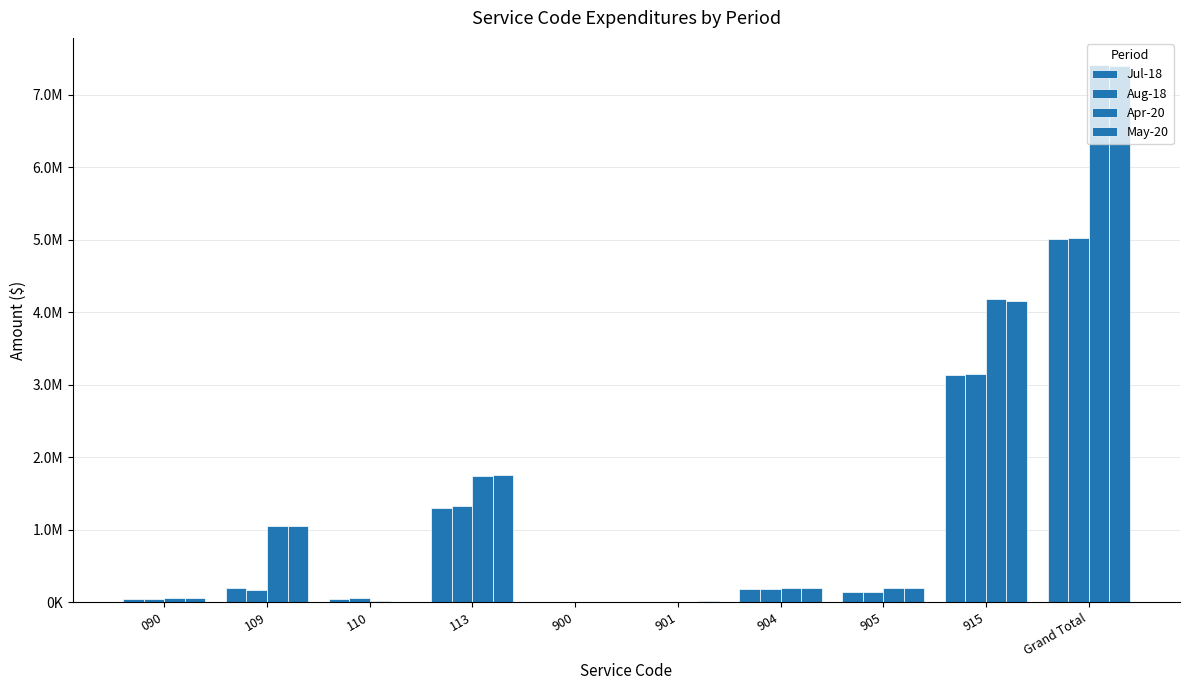

The value of Apr-20 at 904 is 189478.3. True or false?

True